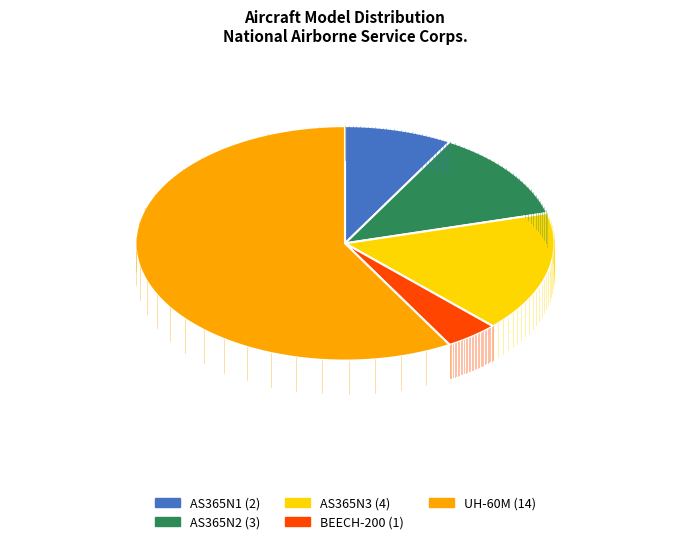

Is there a majority slice in this chart?

Yes